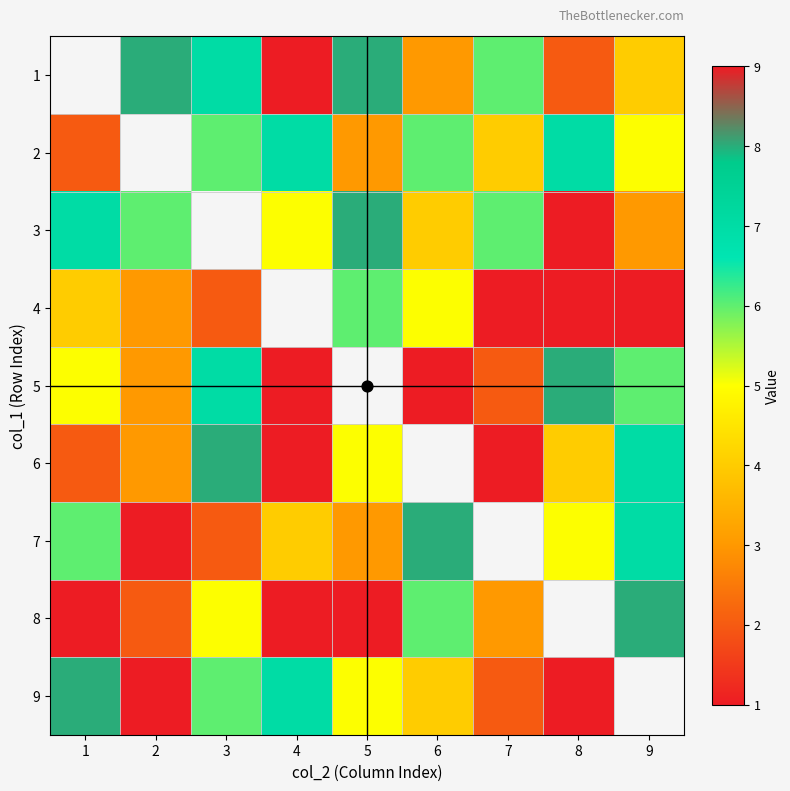

At which category does the chart reach its minimum across all series?

8